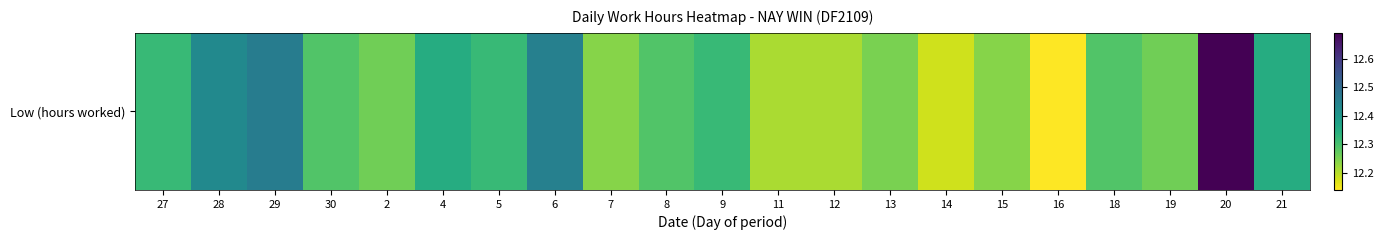

At which category does the chart reach its peak across all series?

20